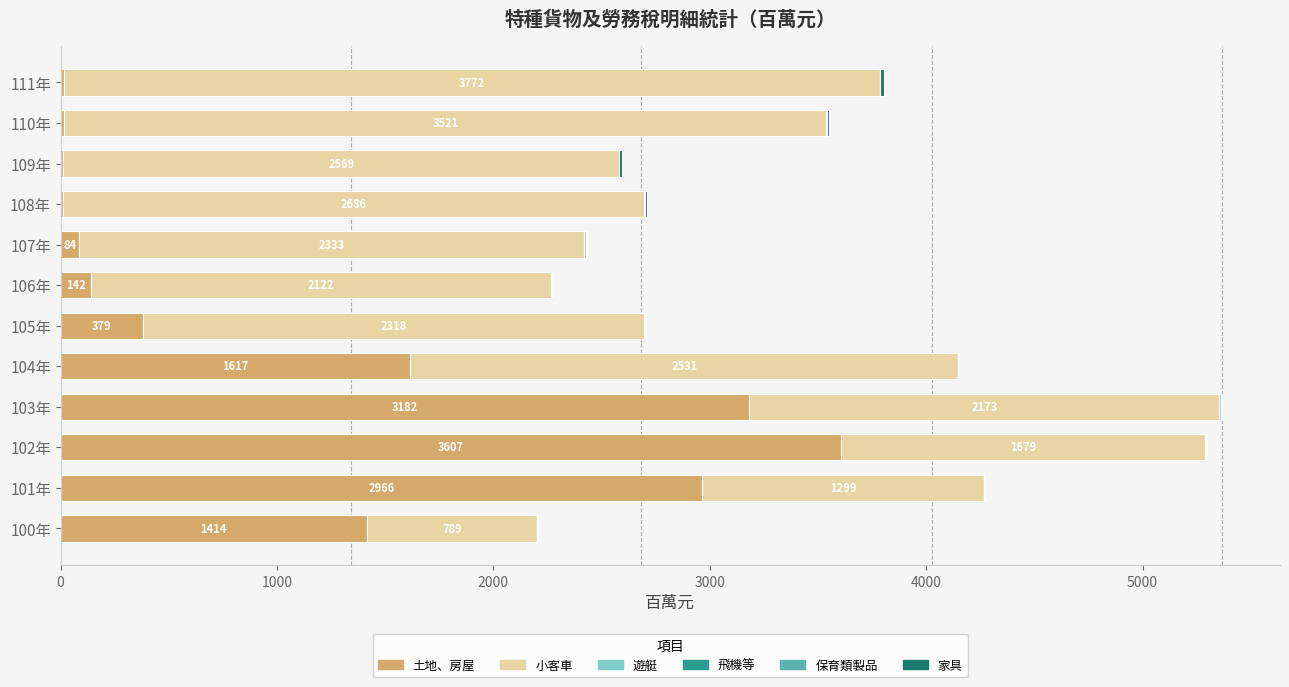

What is the highest value of the 土地、房屋 series?

3607.5